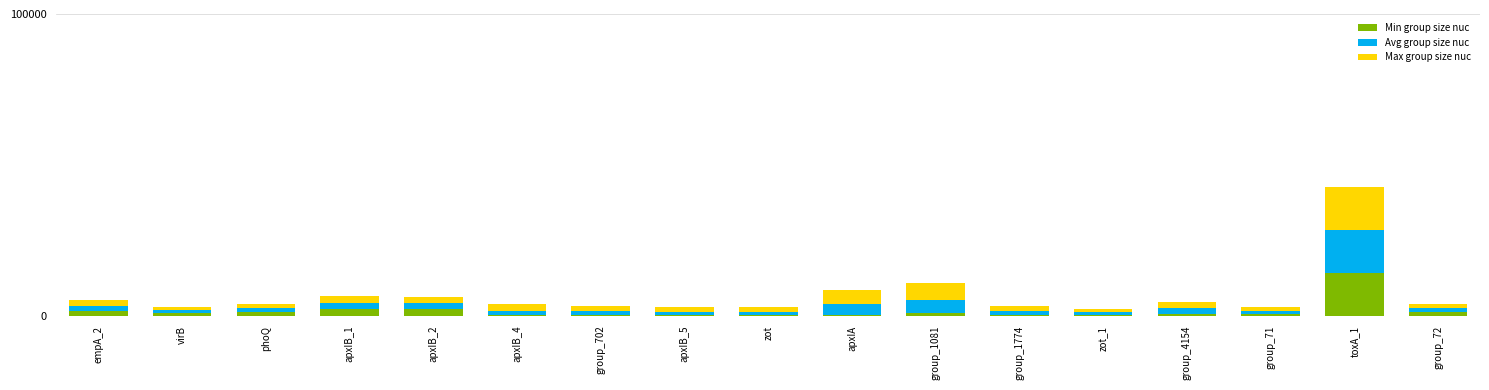

How many categories are shown in the chart?

17